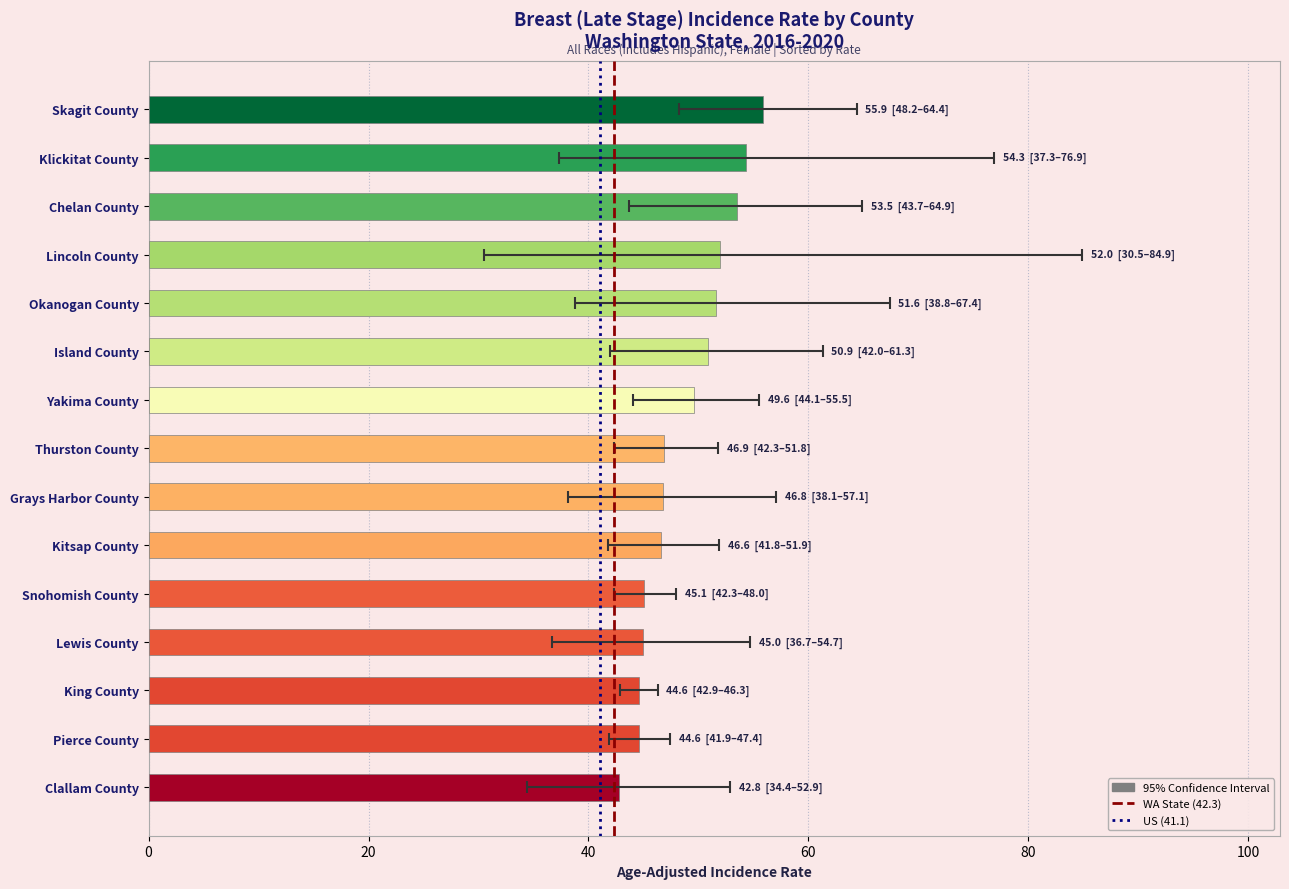

Reading left to right, extract all data points from this chart.

Age-Adjusted Incidence Rate: Skagit County=55.9	Klickitat County=54.3	Chelan County=53.5	Lincoln County=52.0	Okanogan County=51.6	Island County=50.9	Yakima County=49.6	Thurston County=46.9	Grays Harbor County=46.8	Kitsap County=46.6	Snohomish County=45.1	Lewis County=45.0	King County=44.6	Pierce County=44.6	Clallam County=42.8
Lower 95% CI: Skagit County=48.2	Klickitat County=37.3	Chelan County=43.7	Lincoln County=30.5	Okanogan County=38.8	Island County=42.0	Yakima County=44.1	Thurston County=42.3	Grays Harbor County=38.1	Kitsap County=41.8	Snohomish County=42.3	Lewis County=36.7	King County=42.9	Pierce County=41.9	Clallam County=34.4
Upper 95% CI: Skagit County=64.4	Klickitat County=76.9	Chelan County=64.9	Lincoln County=84.9	Okanogan County=67.4	Island County=61.3	Yakima County=55.5	Thurston County=51.8	Grays Harbor County=57.1	Kitsap County=51.9	Snohomish County=48.0	Lewis County=54.7	King County=46.3	Pierce County=47.4	Clallam County=52.9